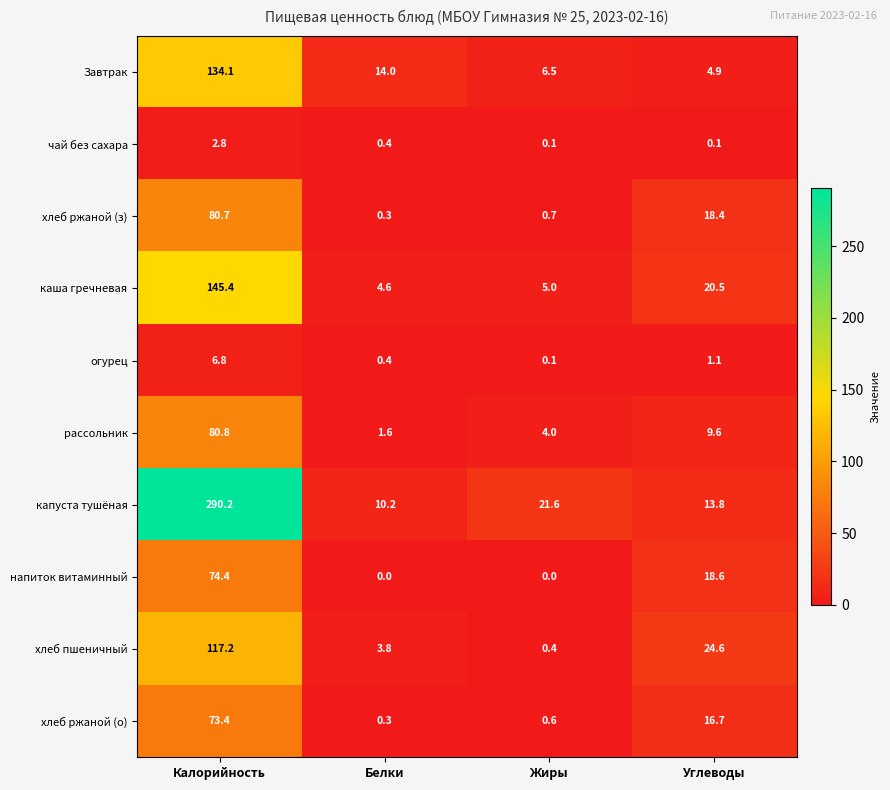

Read the огурец value at Углеводы.

1.1